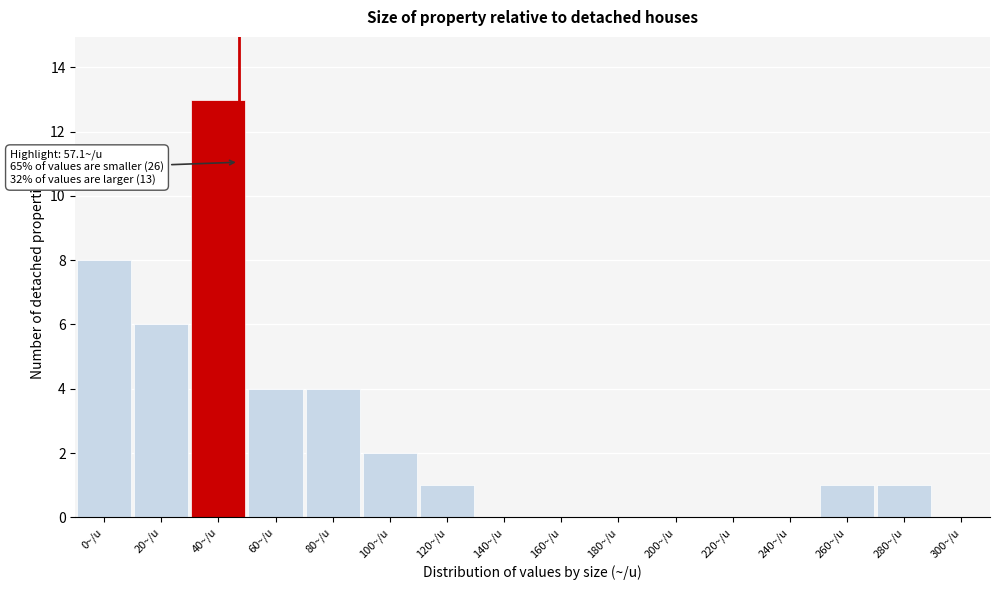

Reading left to right, list all the values displayed in this chart.

0~/u=8	20~/u=6	40~/u=13	60~/u=4	80~/u=4	100~/u=2	120~/u=1	140~/u=0	160~/u=0	180~/u=0	200~/u=0	220~/u=0	240~/u=0	260~/u=1	280~/u=1	300~/u=0